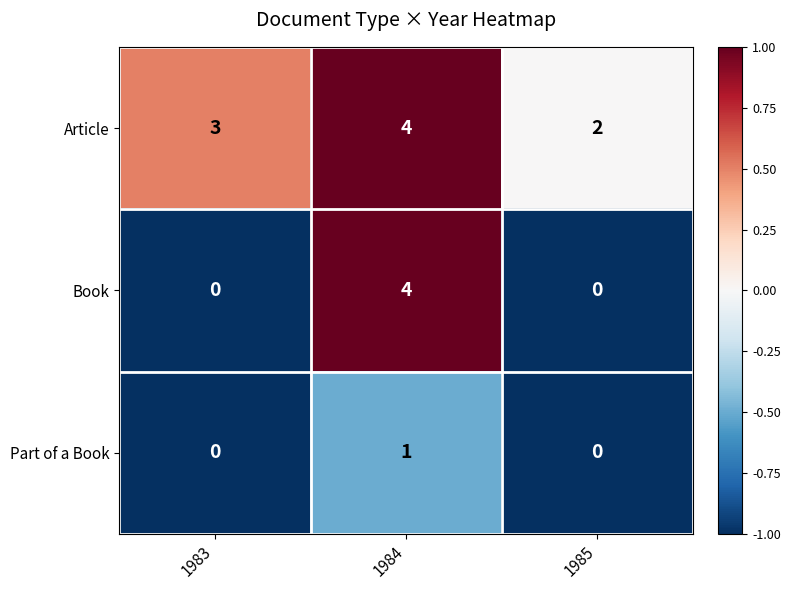

What is the total value across all series at 1984?

9